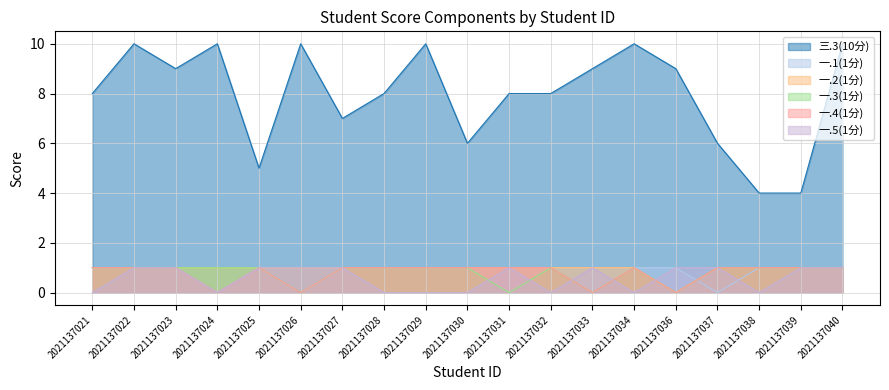

List the series in order of their peak value, lowest first.

一.1(1分), 一.2(1分), 一.3(1分), 一.4(1分), 一.5(1分), 三.3(10分)